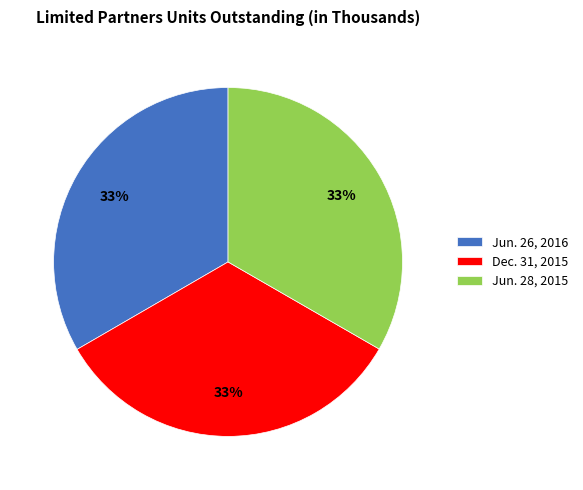

True or false: Jun. 26, 2016 accounts for 33% of the total.

True